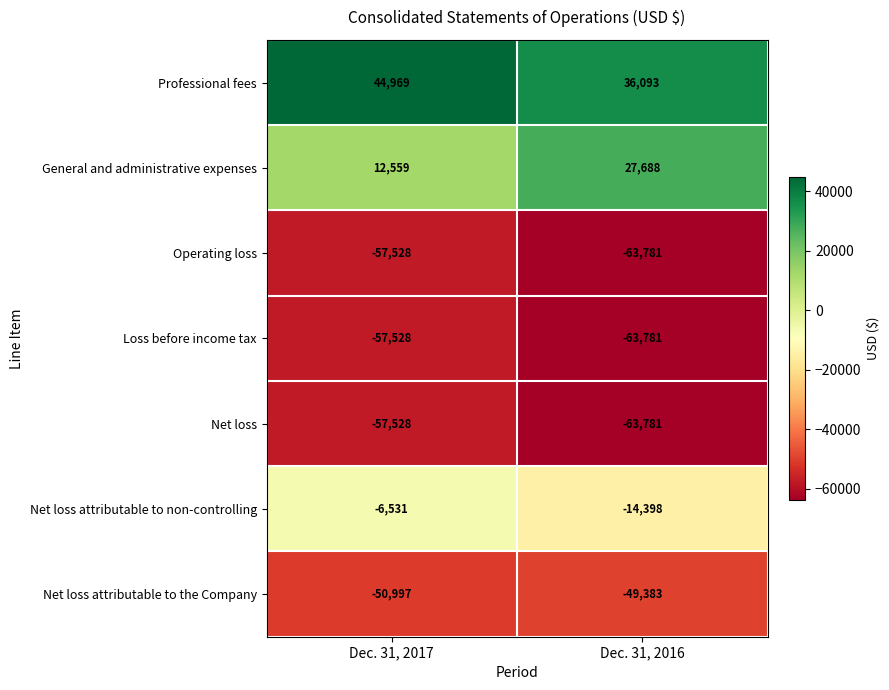

What is the total value across all series at Dec. 31, 2016?

-191343